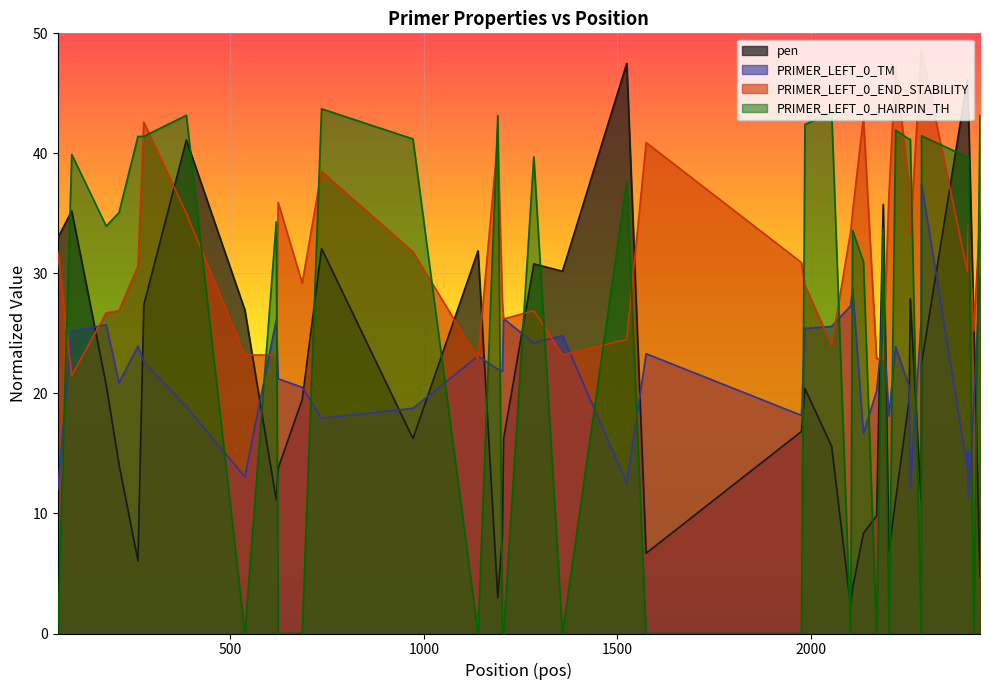

How many data points does each series have?

40